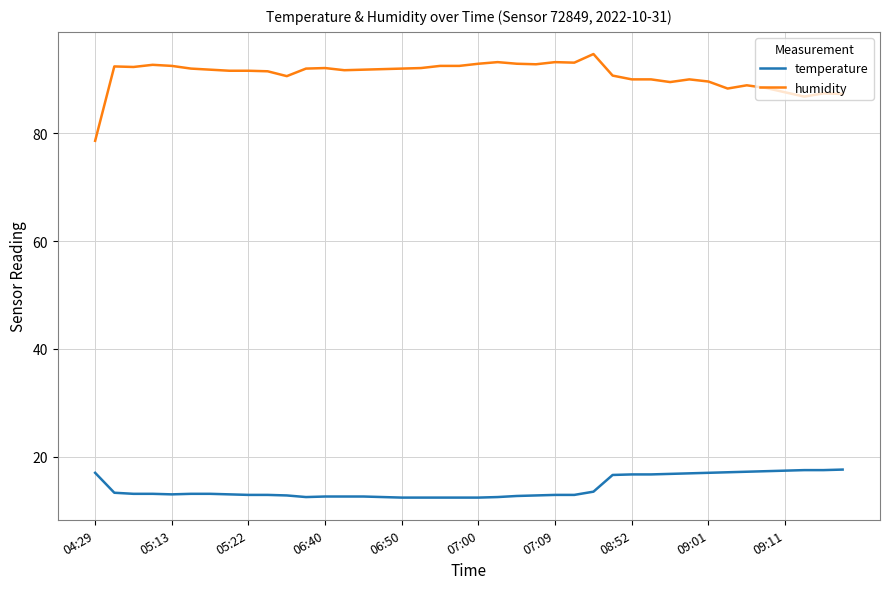

Which series has the widest spread of values?

humidity